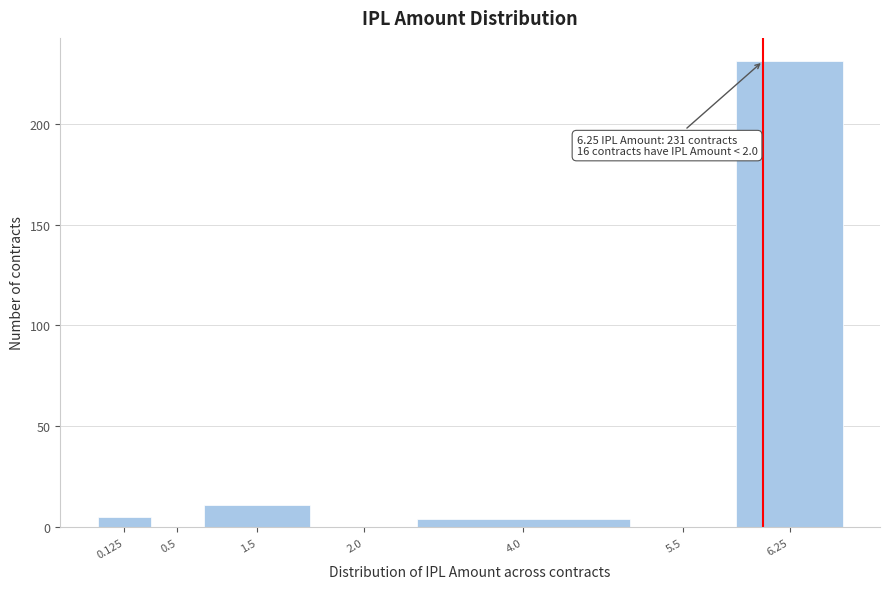

Reading left to right, list all the values displayed in this chart.

0.125=5	0.5=0	1.5=11	2.0=0	4.0=4	5.5=0	6.25=231